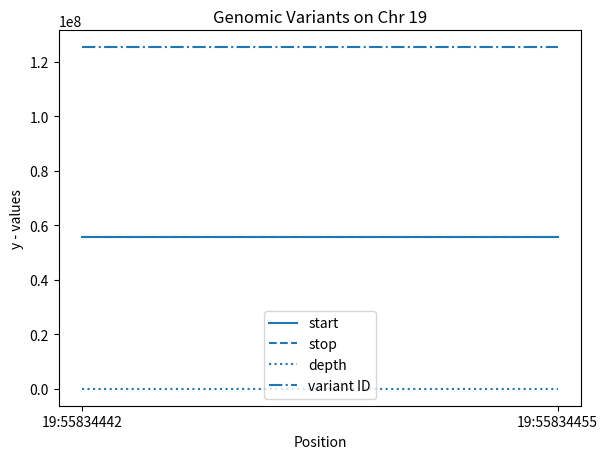

At how many categories does at least one series exceed 15751194?

2